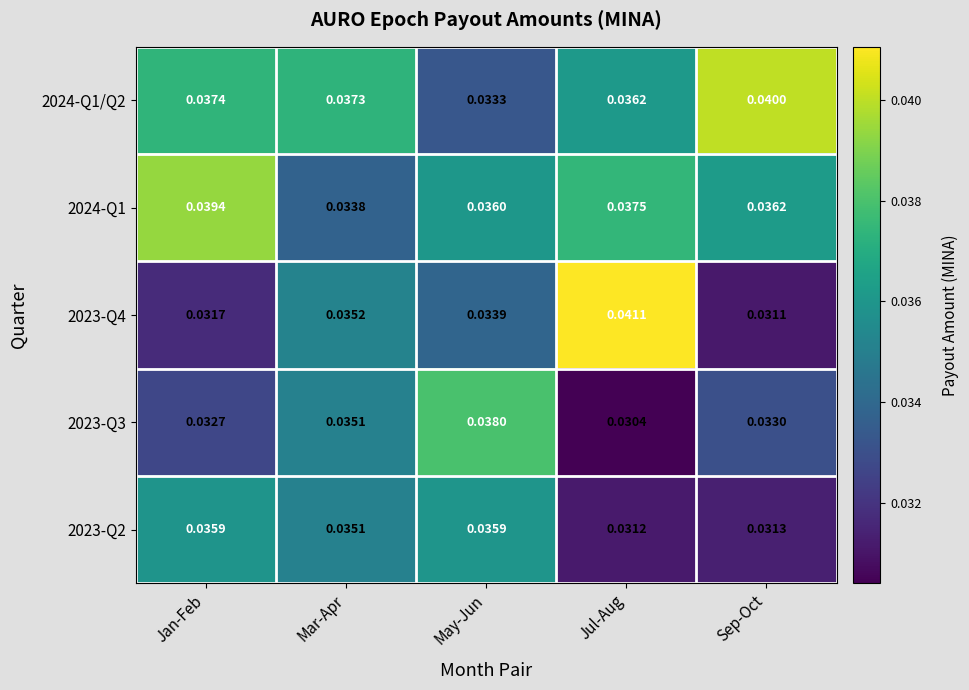

Rank the categories by 2023-Q3 value from highest to lowest.

May-Jun, Mar-Apr, Sep-Oct, Jan-Feb, Jul-Aug